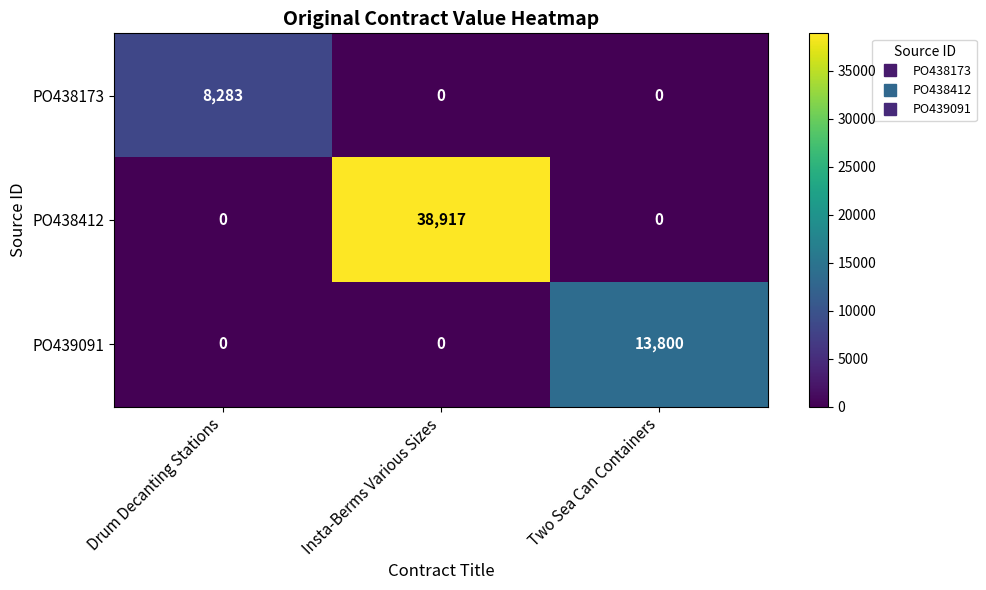

Reading right to left, list all the values displayed in this chart.

PO438173: 0	0	8283
PO438412: 0	38917	0
PO439091: 13800	0	0